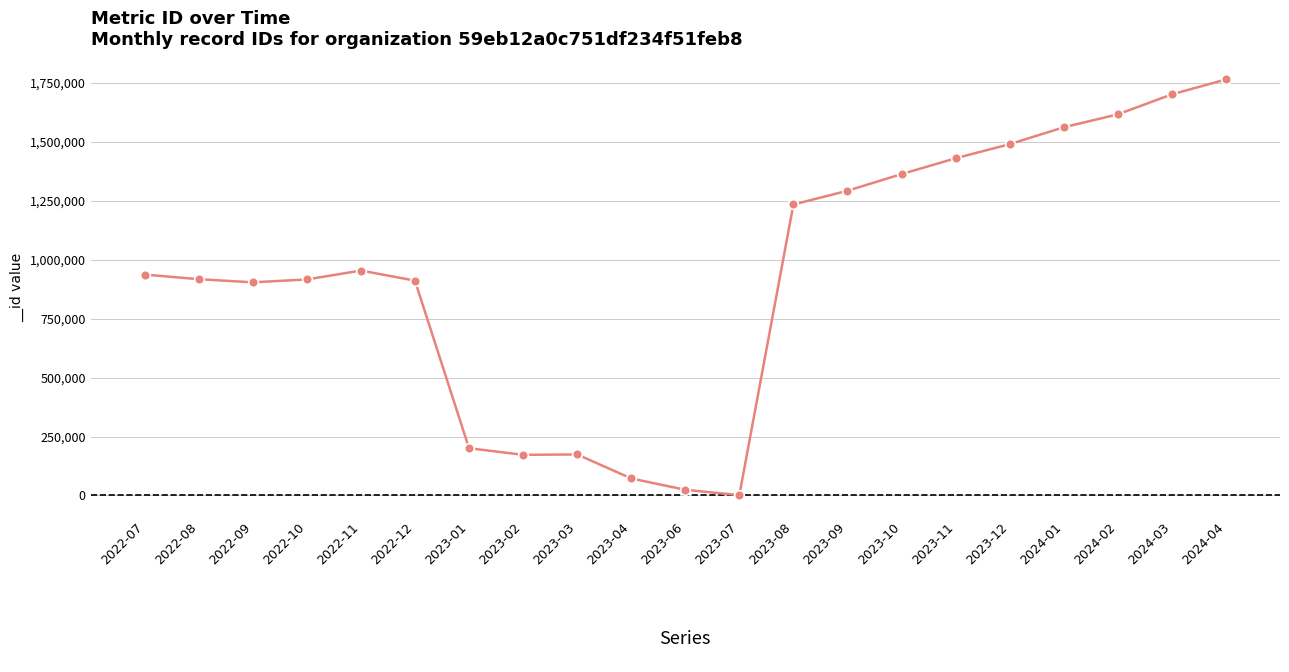

What is the change in value from 2022-07 to 2022-11?

+17111